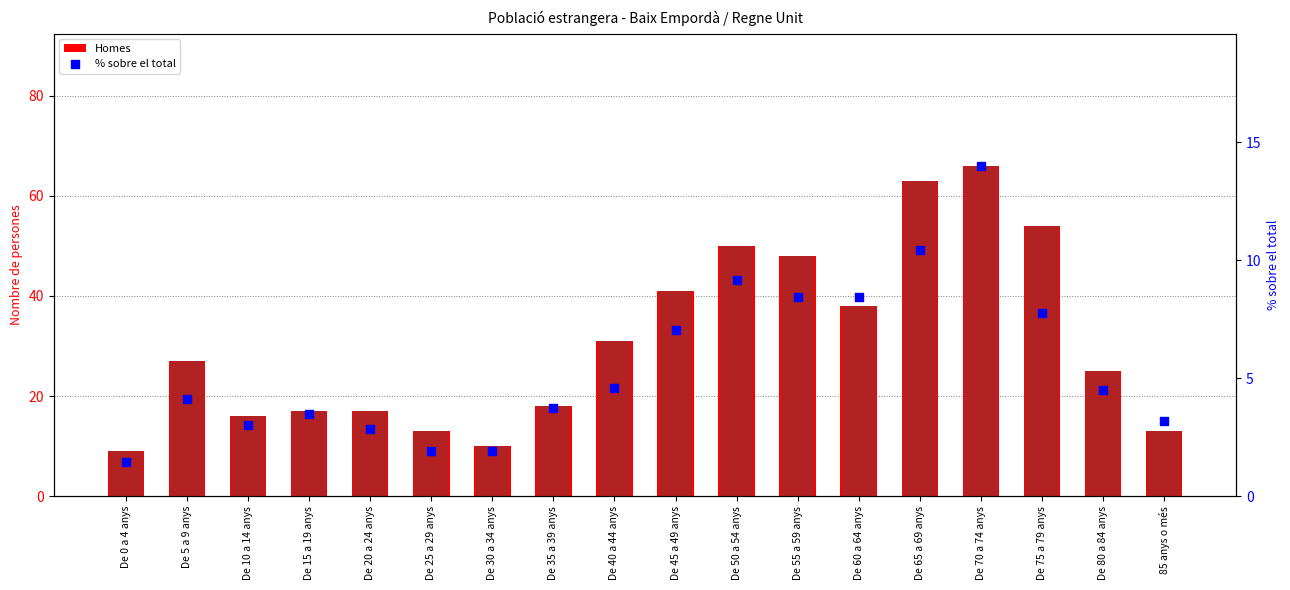

What are all the series names shown in the legend?

Homes, % sobre el total